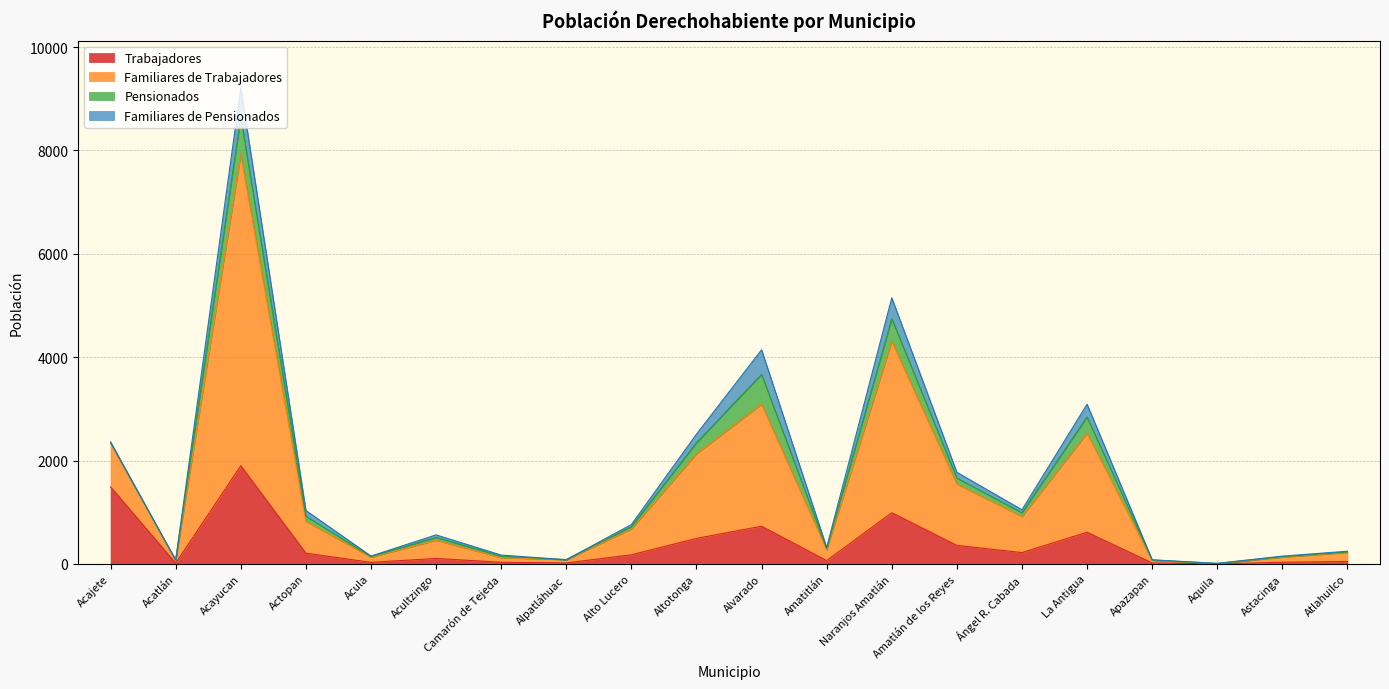

How many data points does each series have?

20